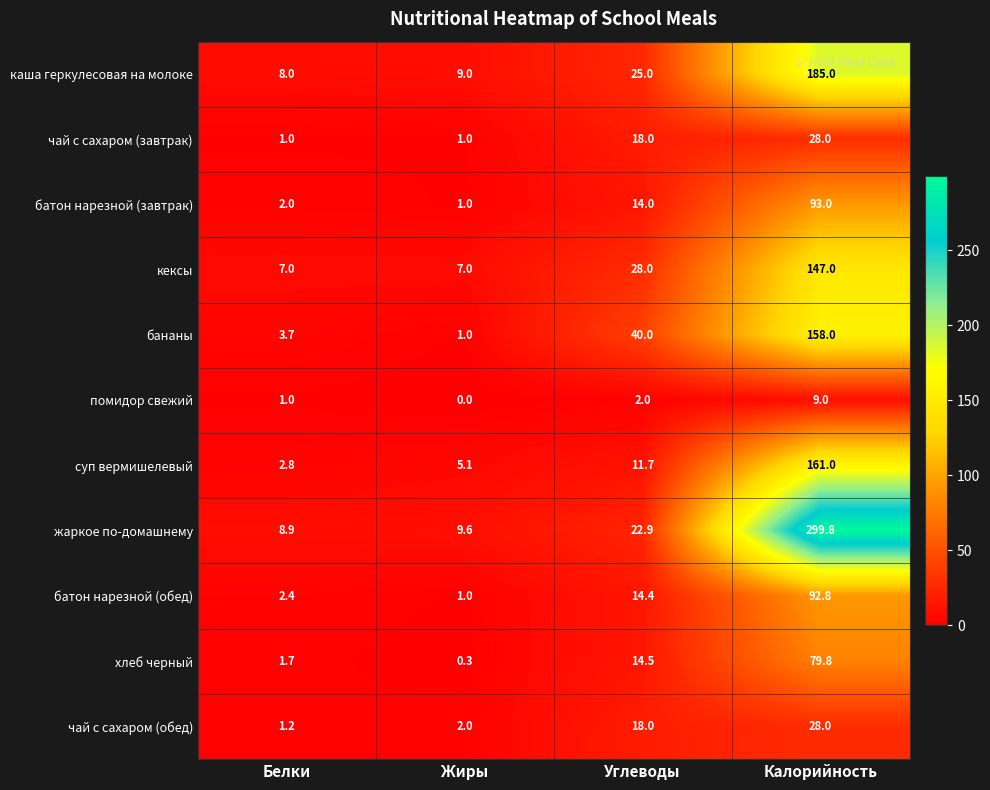

How many values in the хлеб черный series are below 14?

2